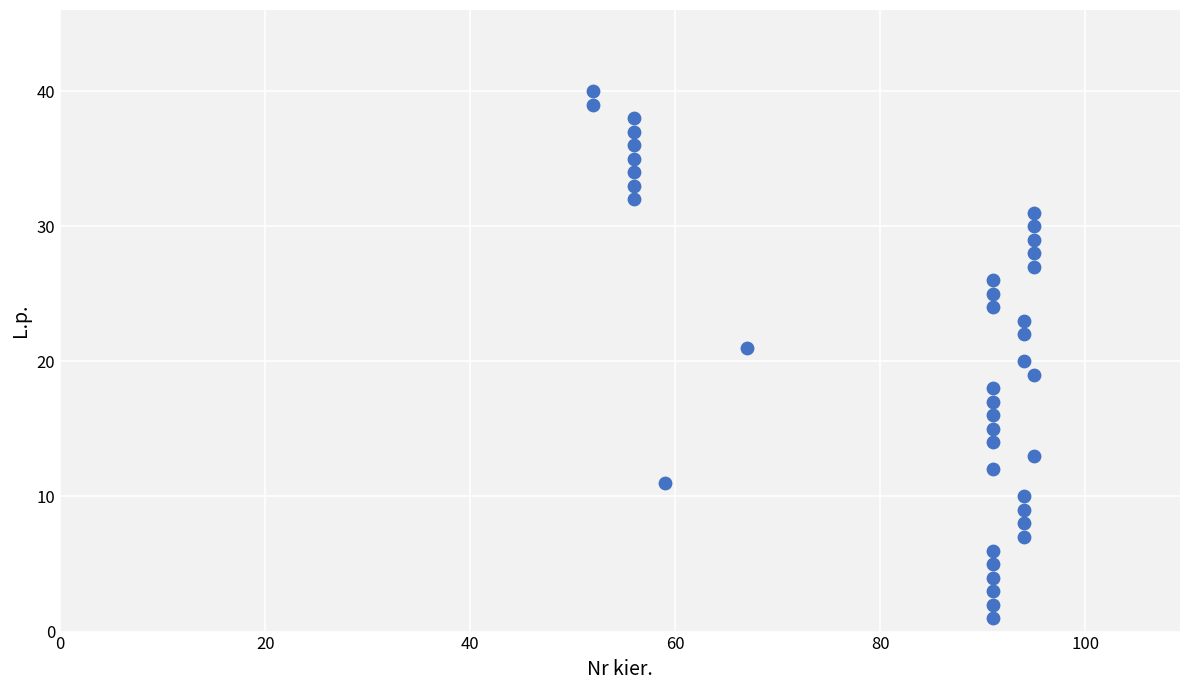

What is the range of X values (max minus min)?

43